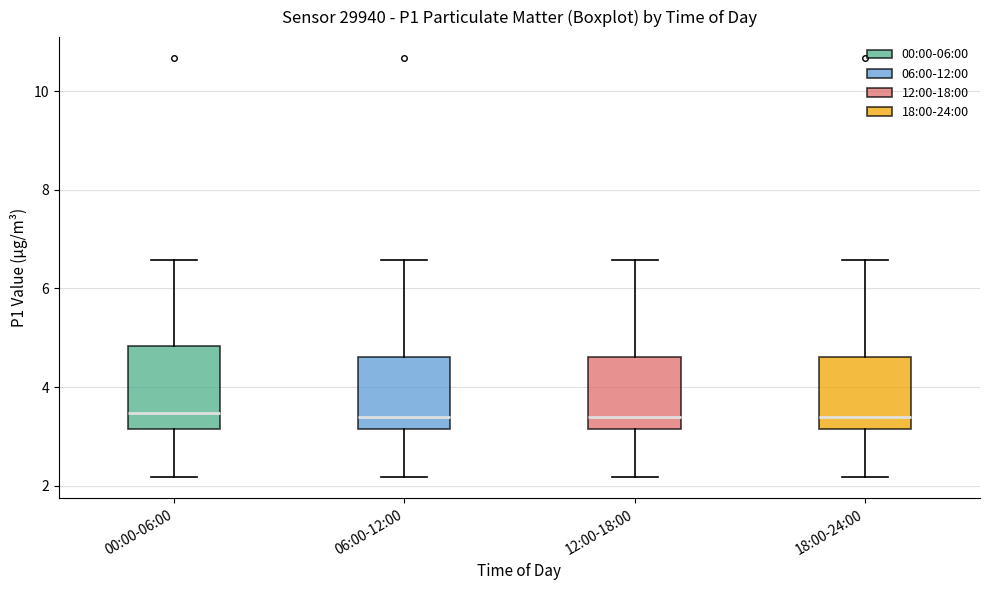

Reading left to right, read every box against the y-axis: the position of its median line, the range the box covers, and the ends of its whiskers. The values are not printed on the chart, so give them approximately, as read against the axis.

00:00-06:00: median 3.4, box 3.2 to 4.8, whiskers 2.2 to 6.6
06:00-12:00: median 3.4, box 3.2 to 4.6, whiskers 2.2 to 6.6
12:00-18:00: median 3.4, box 3.2 to 4.6, whiskers 2.2 to 6.6
18:00-24:00: median 3.4, box 3.2 to 4.6, whiskers 2.2 to 6.6